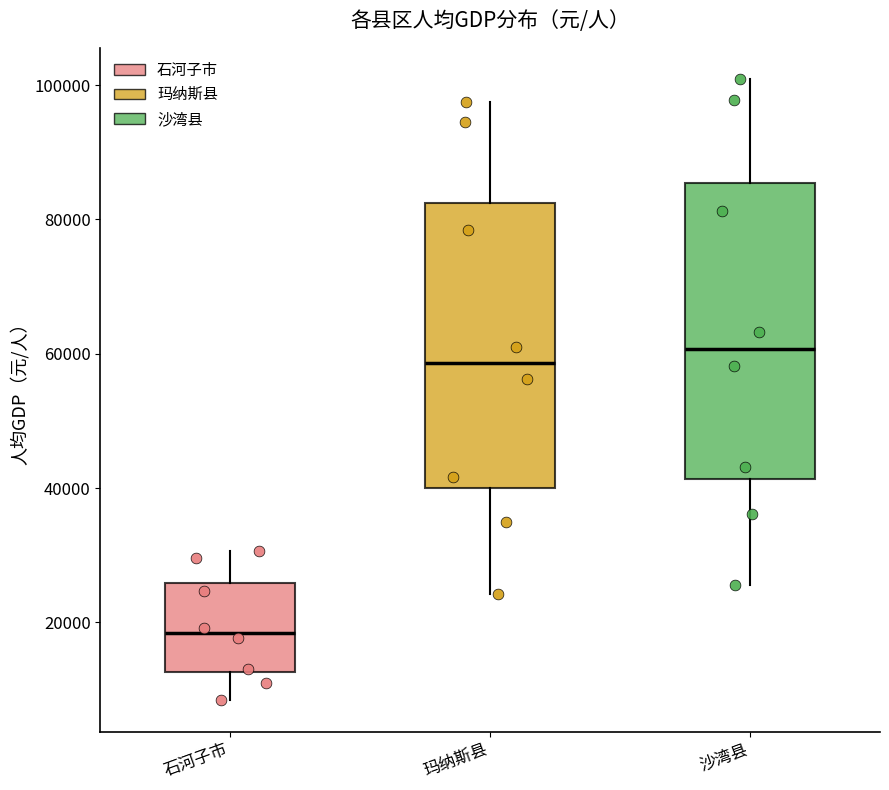

Where is the upper edge of the box for 石河子市 on the y-axis? The values are not printed on the chart, so give them approximately, as read against the axis.

26000